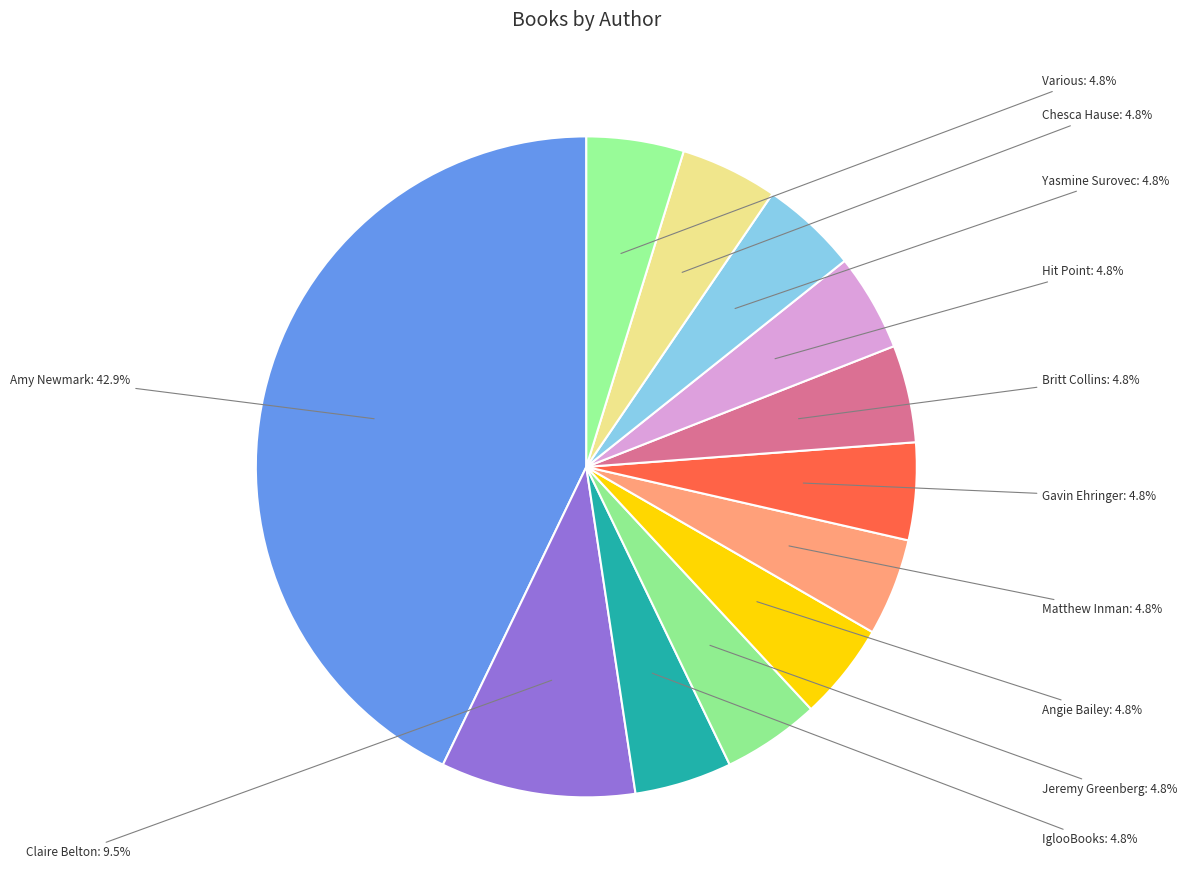

Between Chesca Hause and Amy Newmark, which is larger?

Amy Newmark